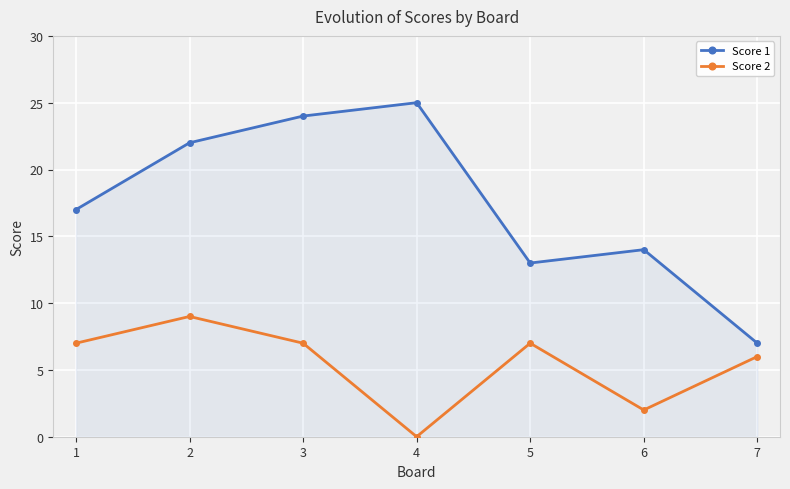

Which series has the largest range (max minus min)?

Score 1